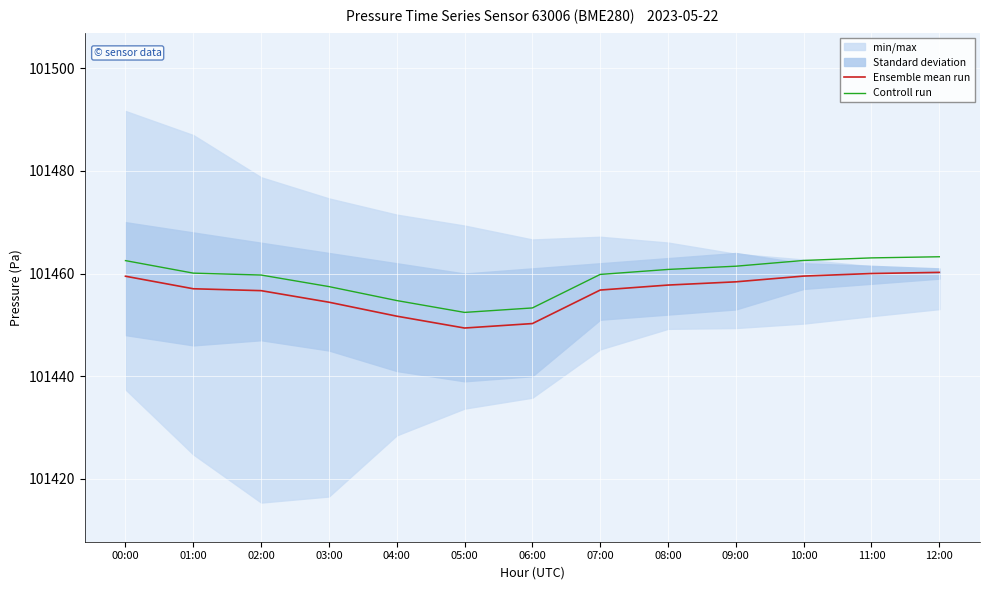

True or false: Controll run has a value of 65782.5 at 04:00.

False